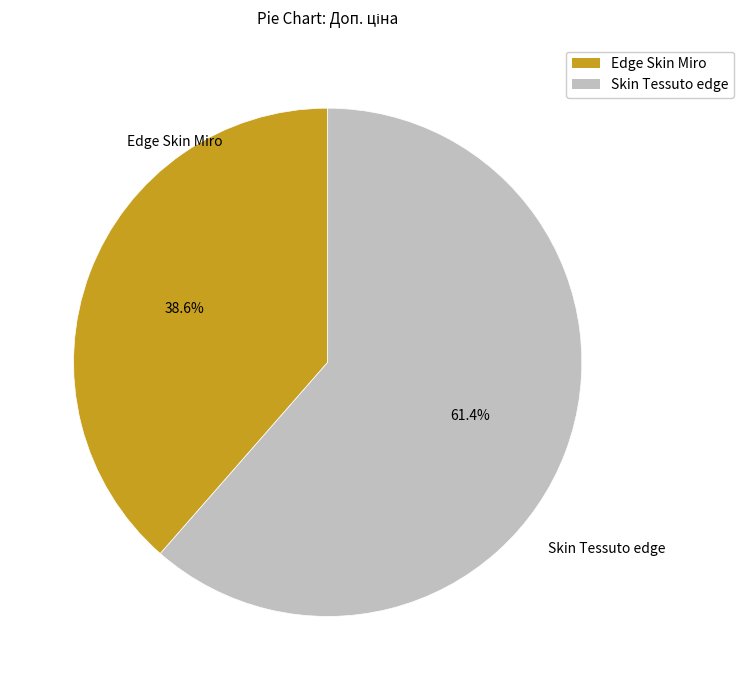

Combined, do Skin Tessuto edge and Edge Skin Miro account for over 50%?

Yes